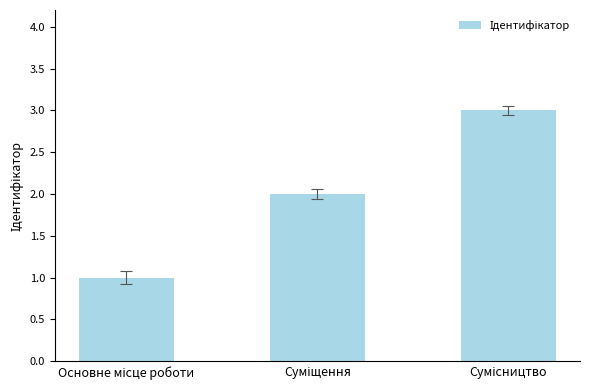

What is the sum of all values?

6